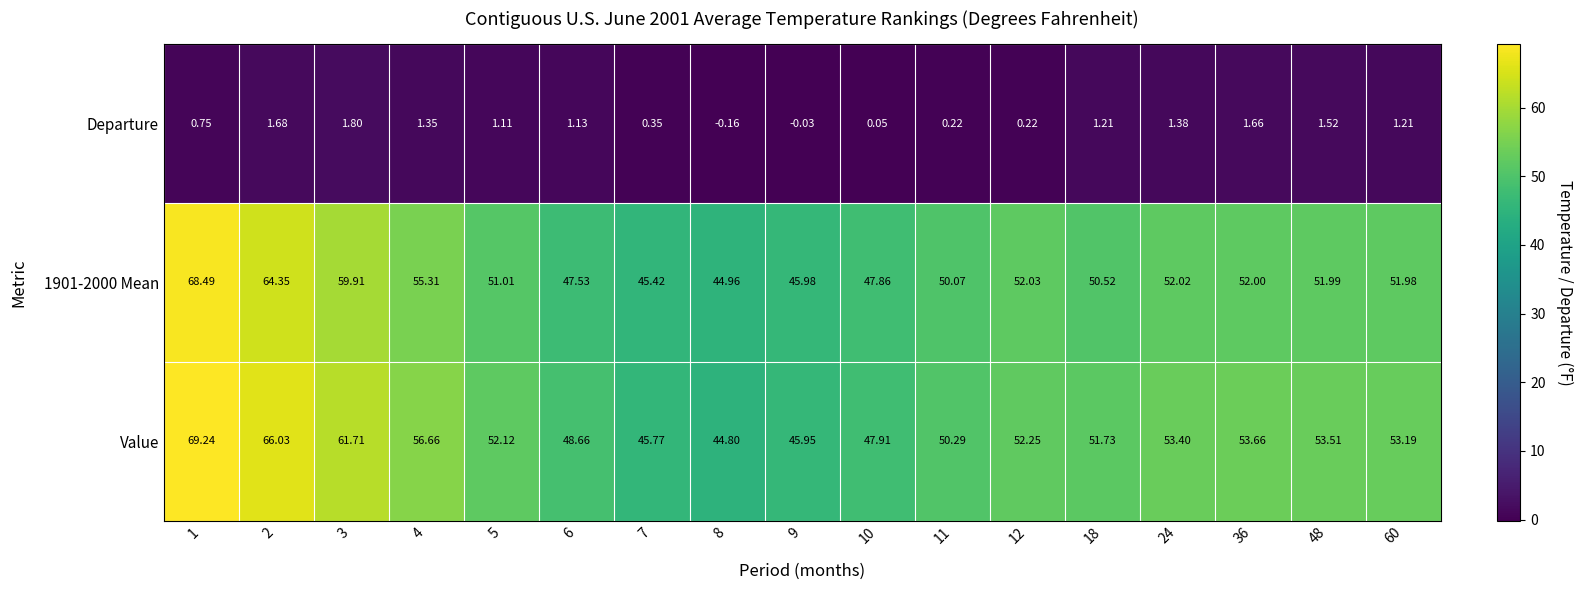

Between 8 and 60, which series saw the biggest shift?

Value